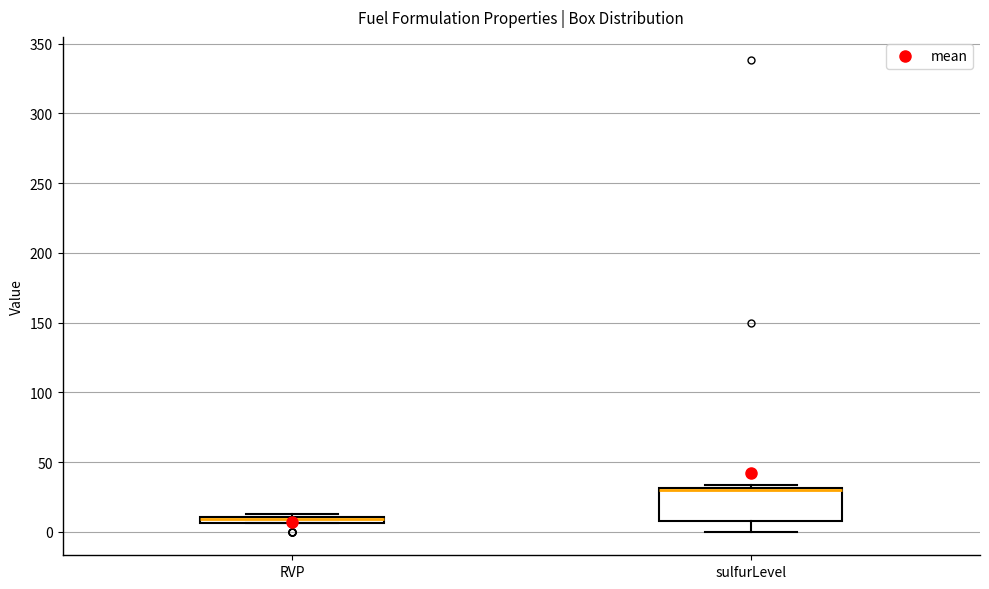

Comparing the boxes themselves (not the whiskers), which one is the tallest?

sulfurLevel